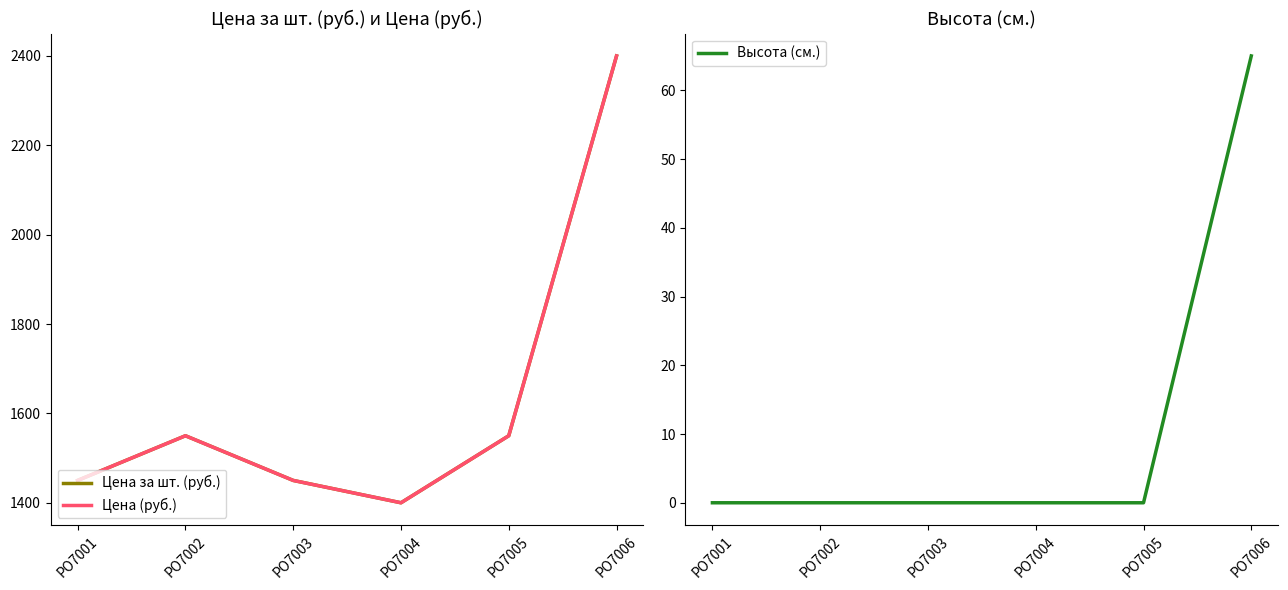

True or false: Цена (руб.) and Высота (см.) cross at least once.

False